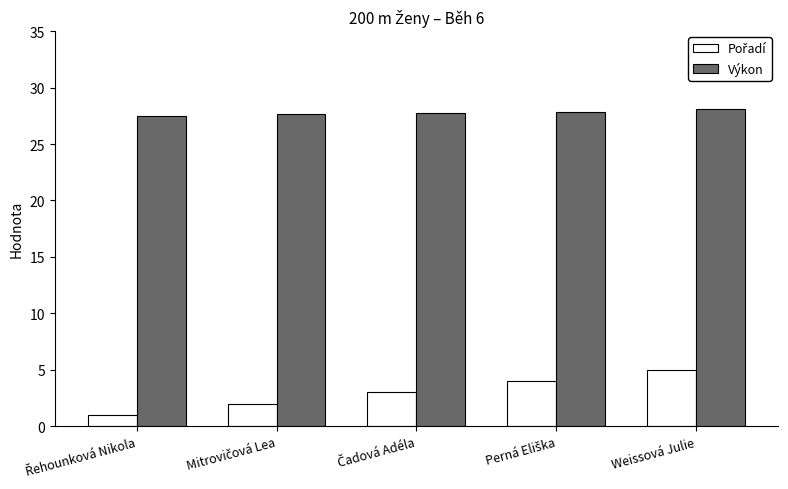

What is the spread (max minus min) of values at Weissová Julie?

23.1